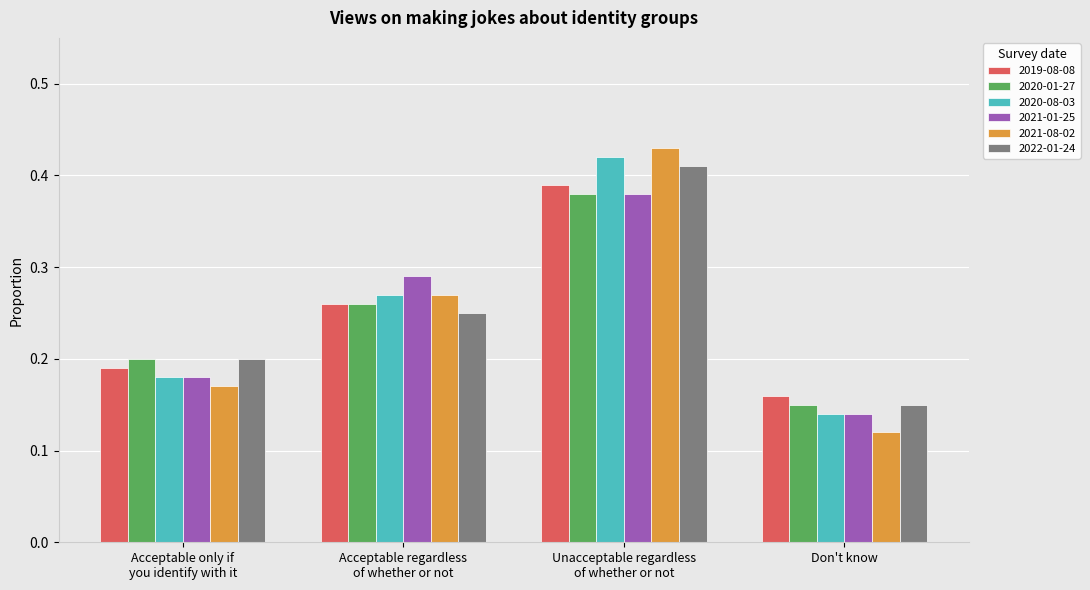

At which label does 2019-08-08 reach its minimum?

Don't know